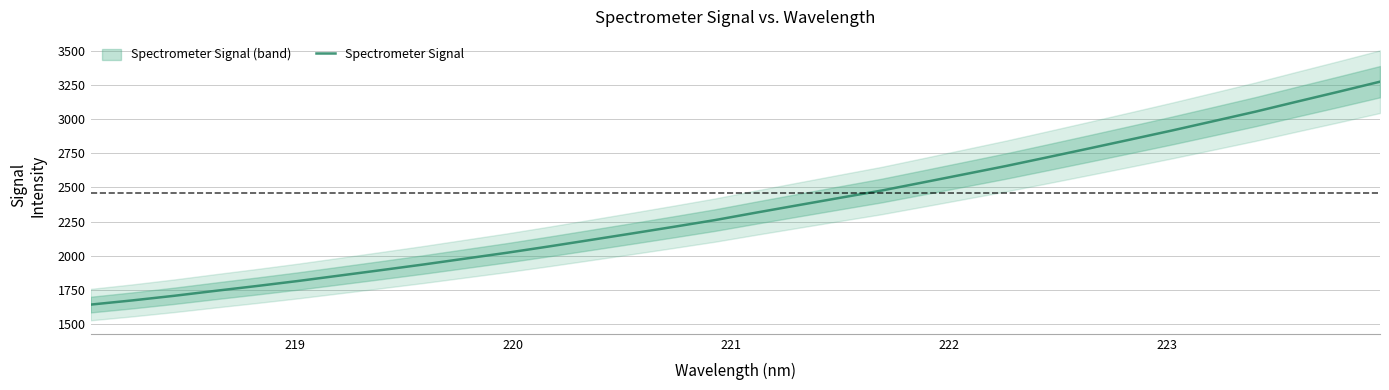

How many values are below 2316?

16